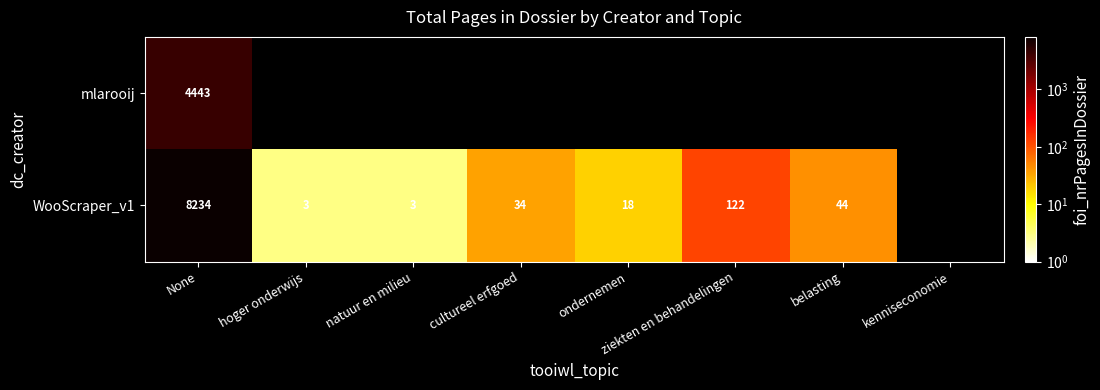

The WooScraper_v1 series shows 4 at ondernemen. True or false?

False